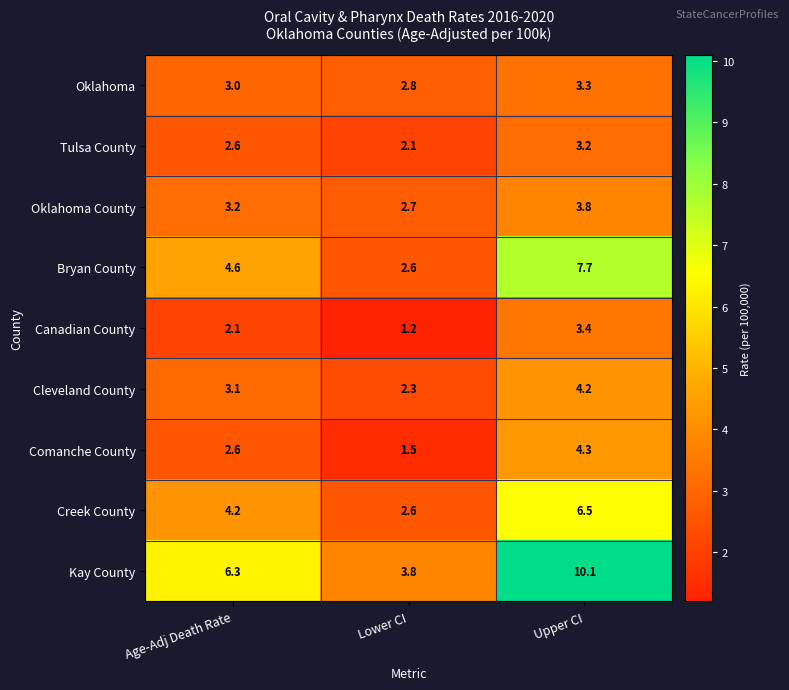

What is the sum of all Creek County values?

13.3